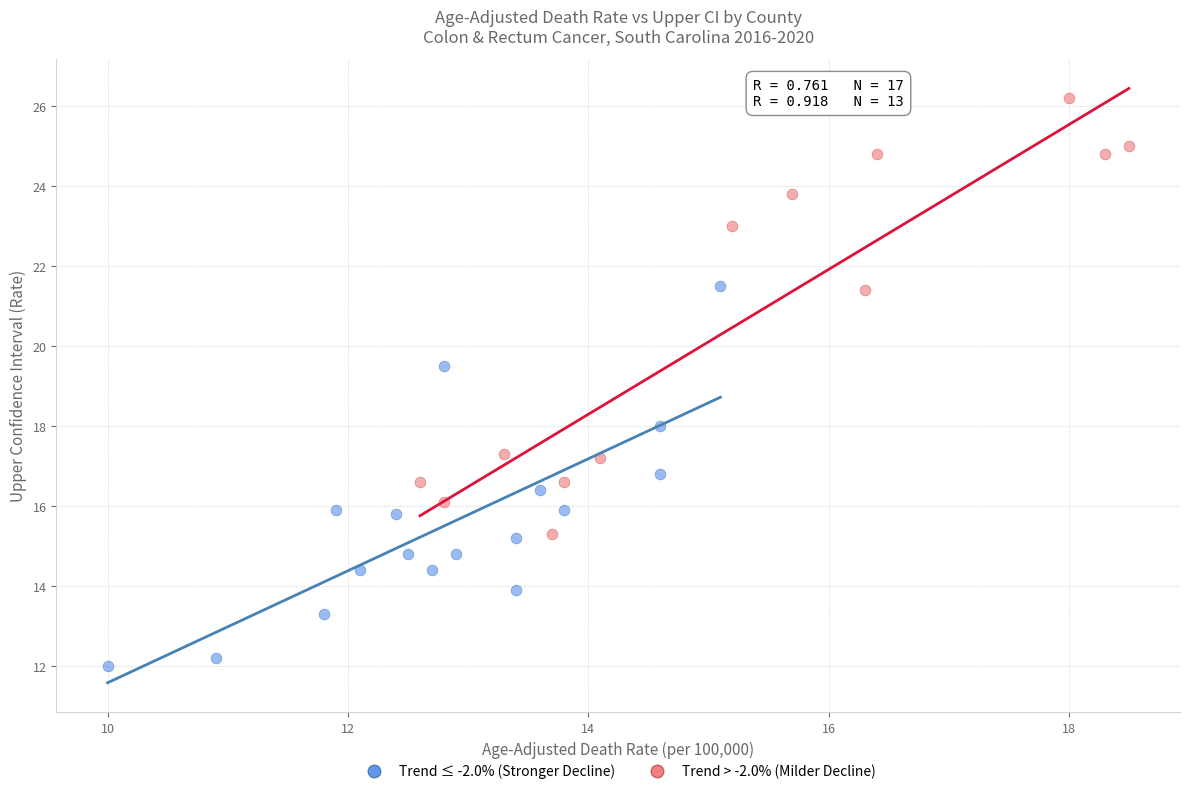

What are all the series names shown in the legend?

Trend ≤ -2.0% (Stronger Decline), Trend > -2.0% (Milder Decline)